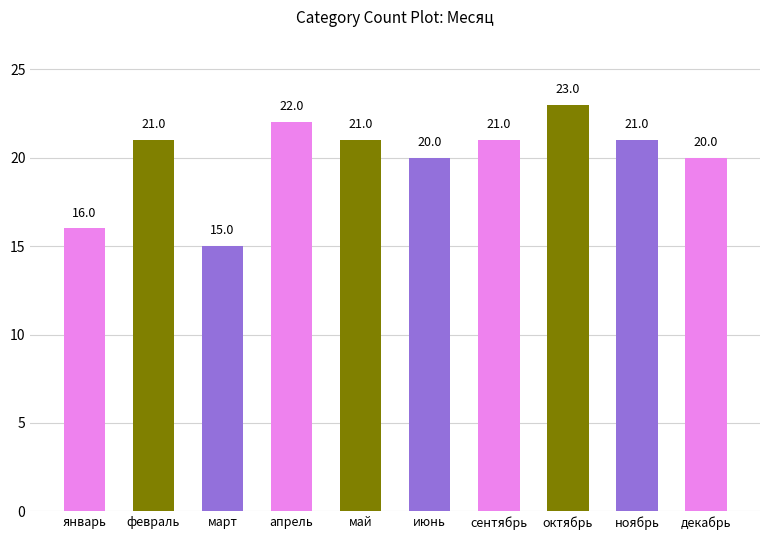

Which label corresponds to the largest value in the chart?

октябрь